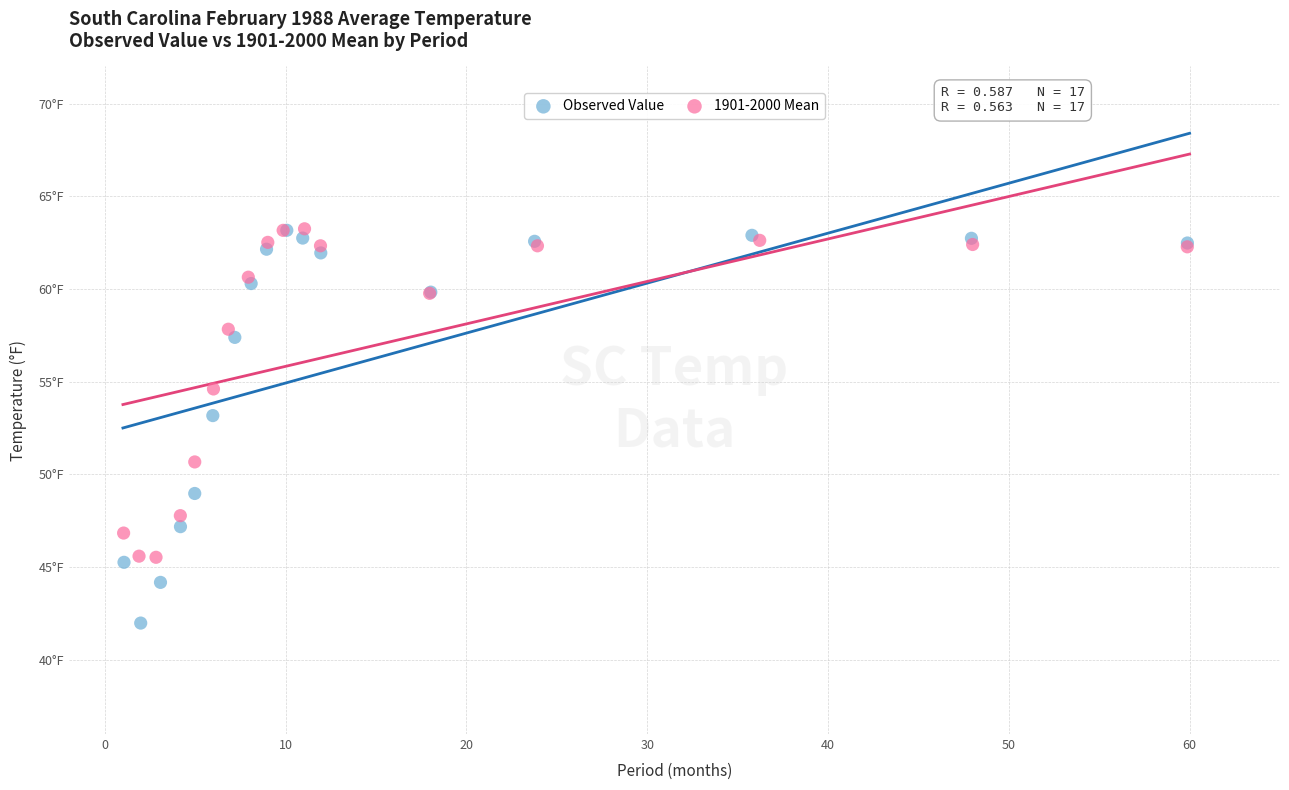

Which series has the widest spread of Y values?

Observed Value